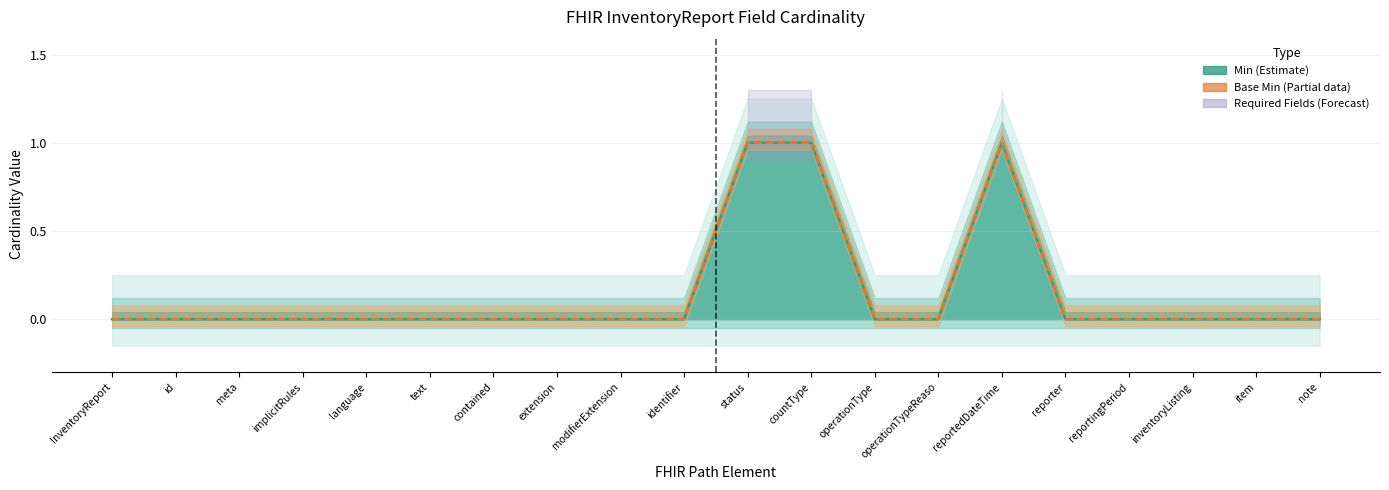

At which label does Base Min reach its minimum?

InventoryReport